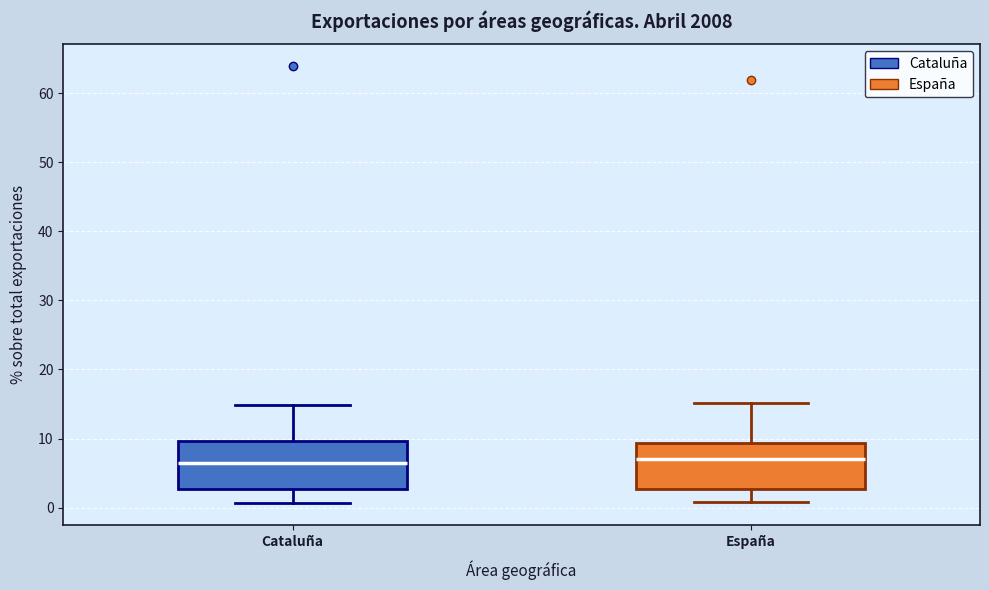

Where does the lower whisker of the box for España end on the y-axis? The values are not printed on the chart, so give them approximately, as read against the axis.

1